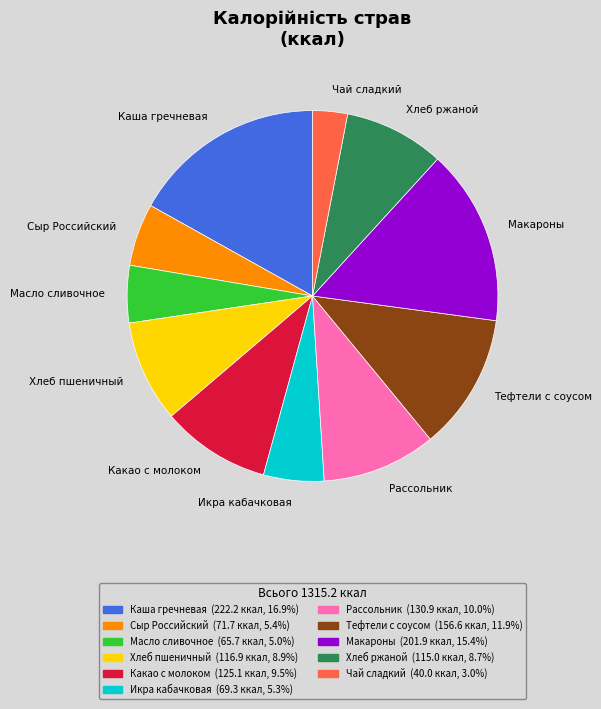

Is the sum of Рассольник and Хлеб пшеничный greater than half?

No